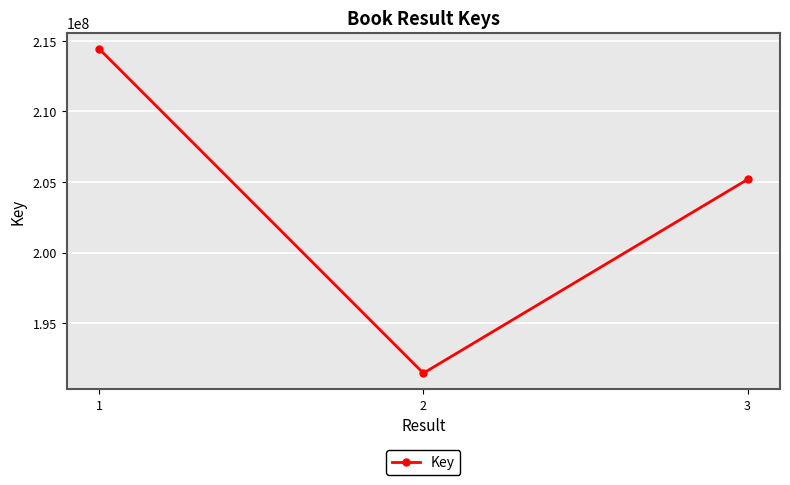

Approximately how many times larger is the value at 1 compared to 3?

1.0